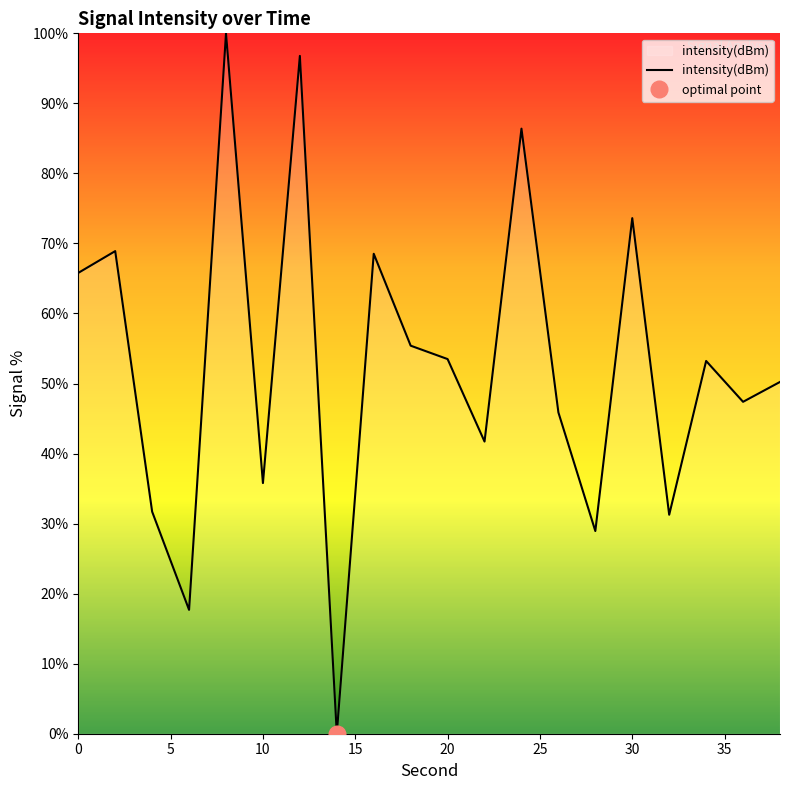

Count the number of data series in this chart.

1